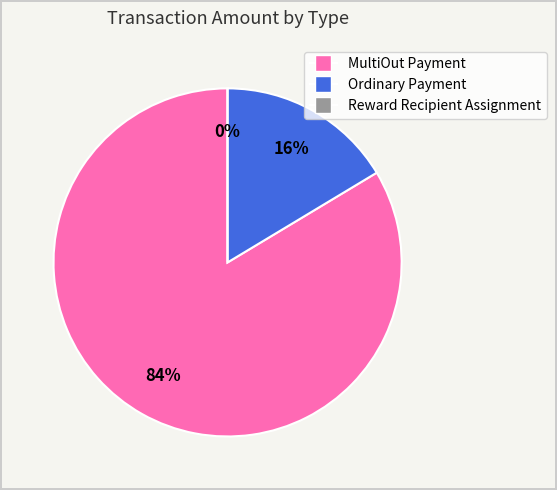

Is it true that MultiOut Payment is 11% of the pie?

False